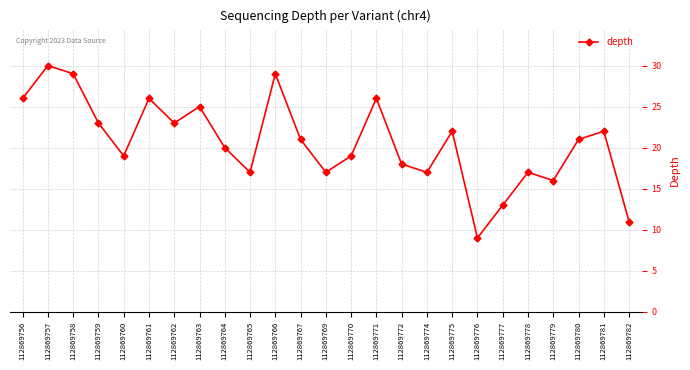

How many interior local peaks (higher than both neighbors) does the data have?

8